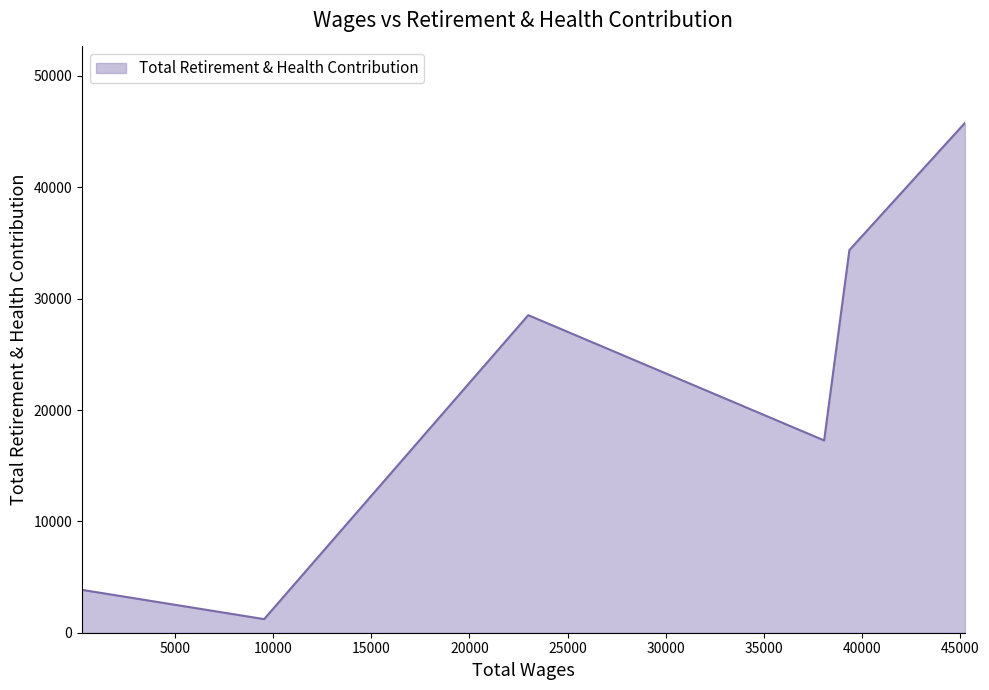

True or false: there are more than 1 points higher than both neighbors.

False